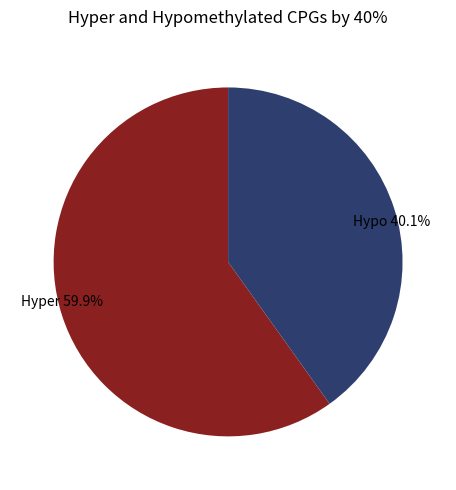

Does any single category account for the majority?

Yes